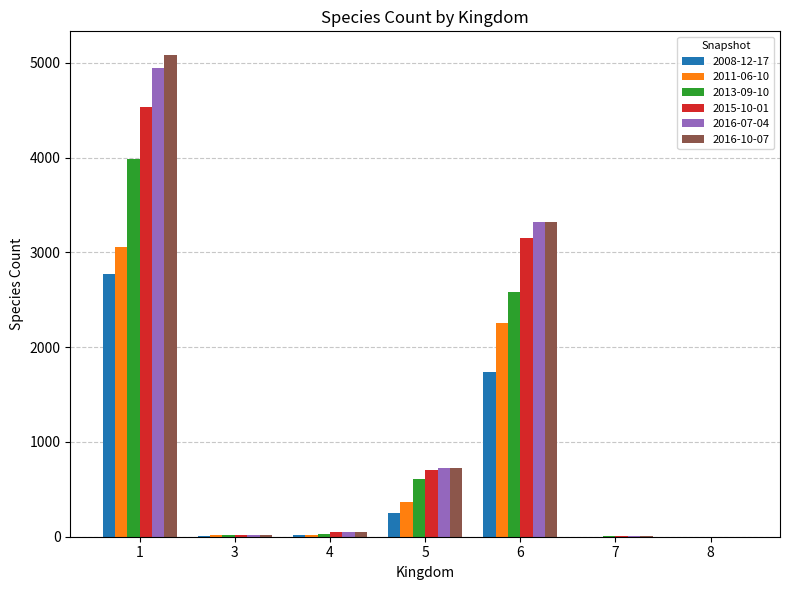

Is it true that 2013-09-10 equals 609 at 5?

True